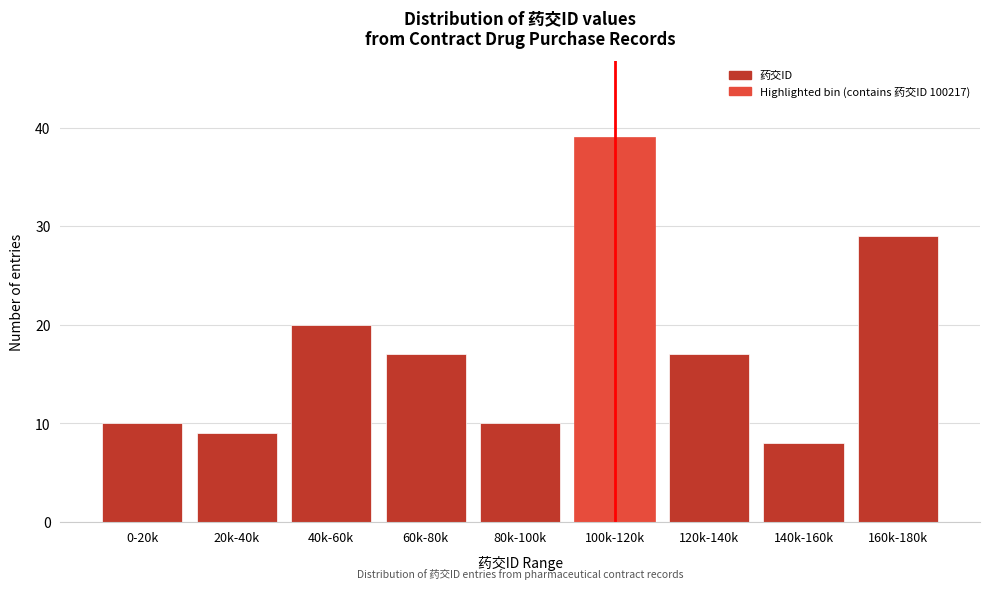

Reading right to left, what are all the values shown in this chart?

160k-180k=29	140k-160k=8	120k-140k=17	100k-120k=39	80k-100k=10	60k-80k=17	40k-60k=20	20k-40k=9	0-20k=10